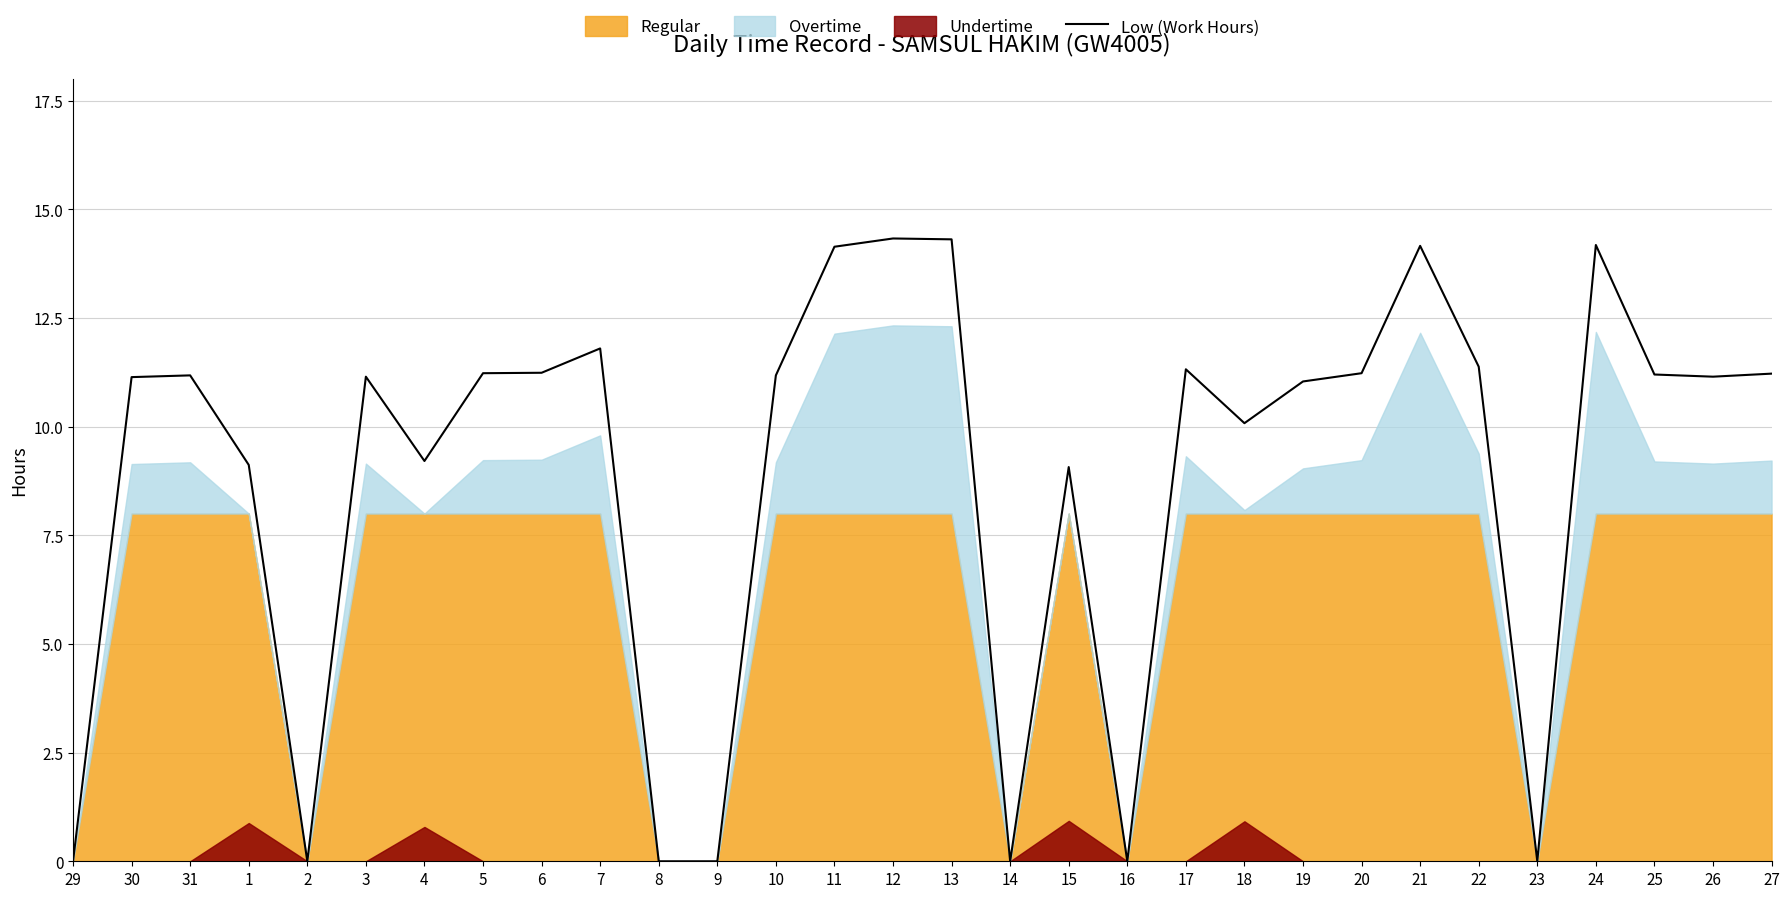

The Low (Work Hours) series shows 15.3 at 1. True or false?

False